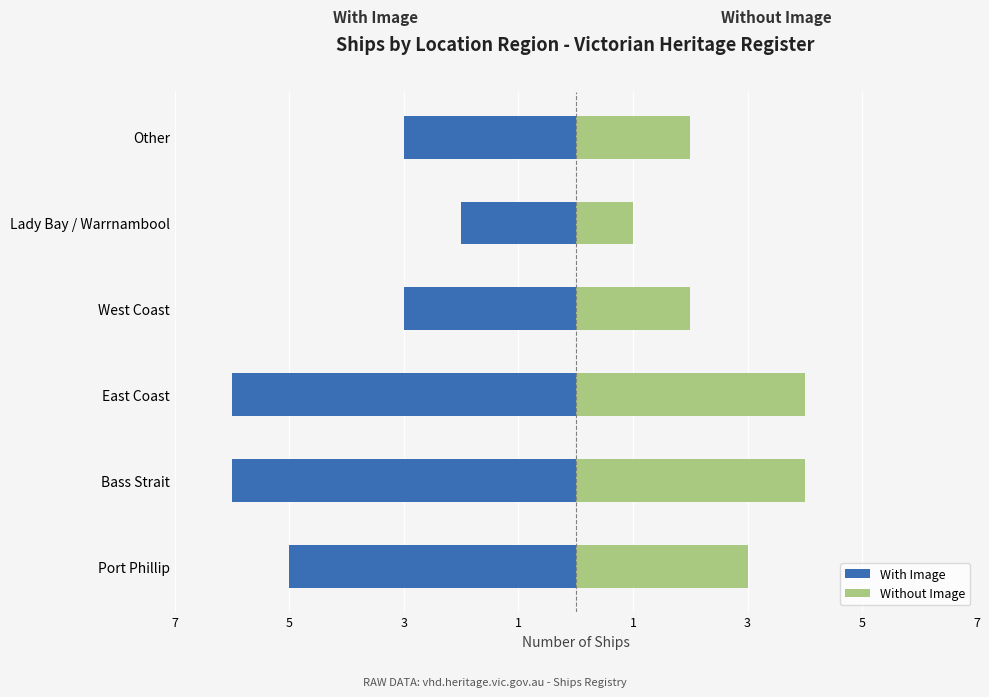

Is the value of Without Image at West Coast greater than the value of With Image at Other?

Yes